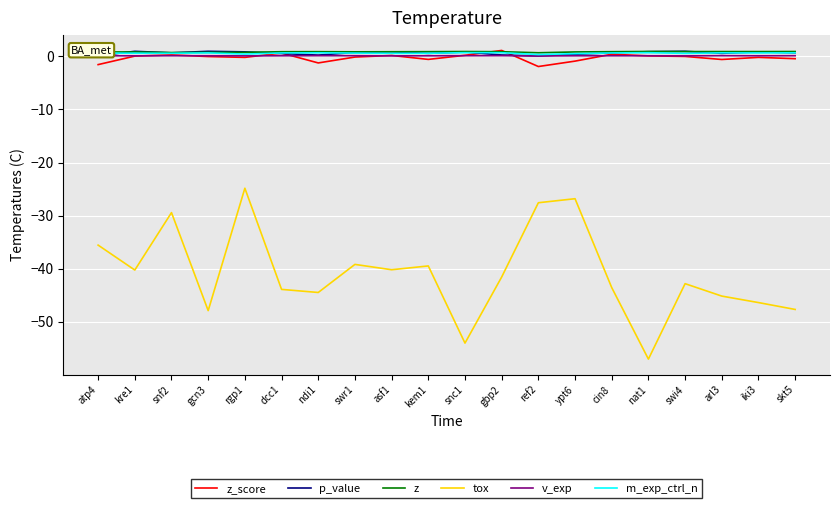

True or false: tox and z cross at least once.

False